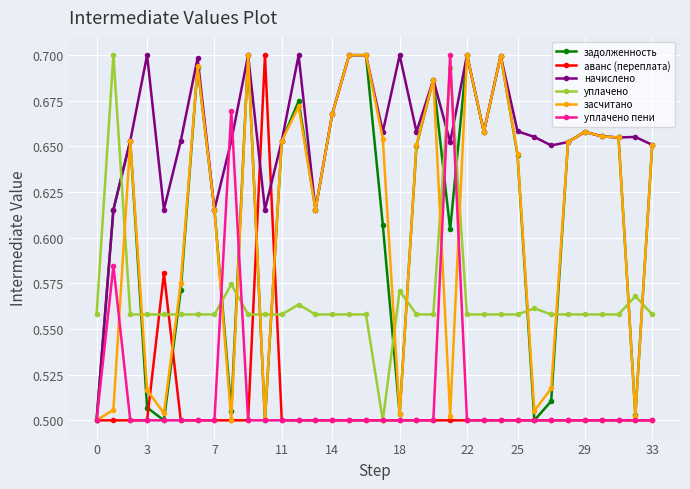

True or false: начислено and уплачено пени cross at least once.

True